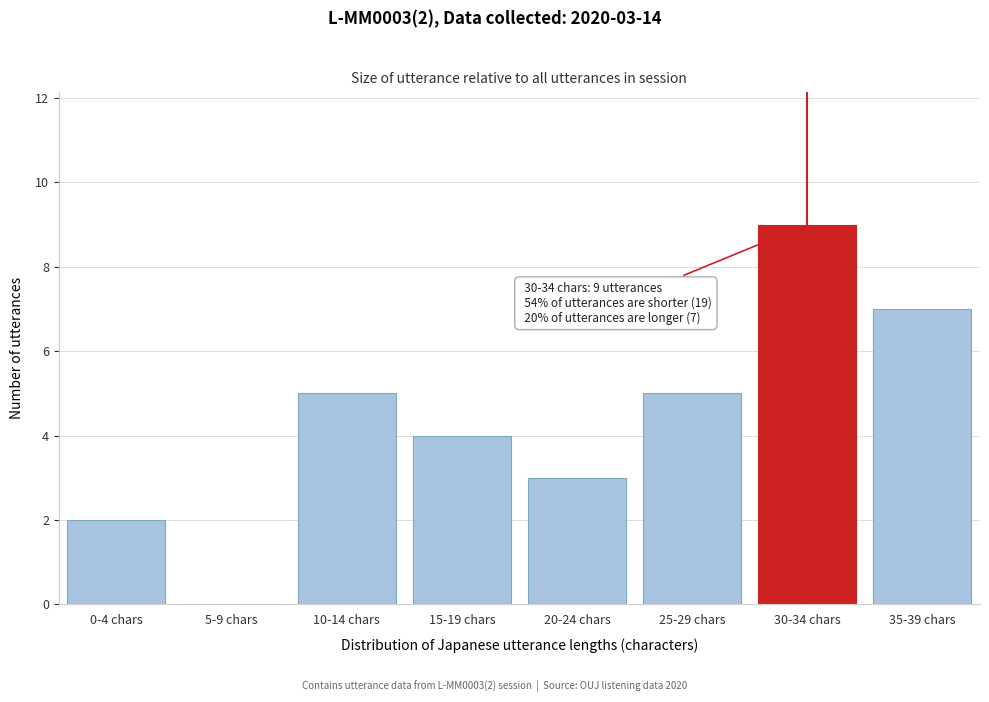

Reading right to left, extract all data points from this chart.

35-39 chars=7	30-34 chars=9	25-29 chars=5	20-24 chars=3	15-19 chars=4	10-14 chars=5	5-9 chars=0	0-4 chars=2